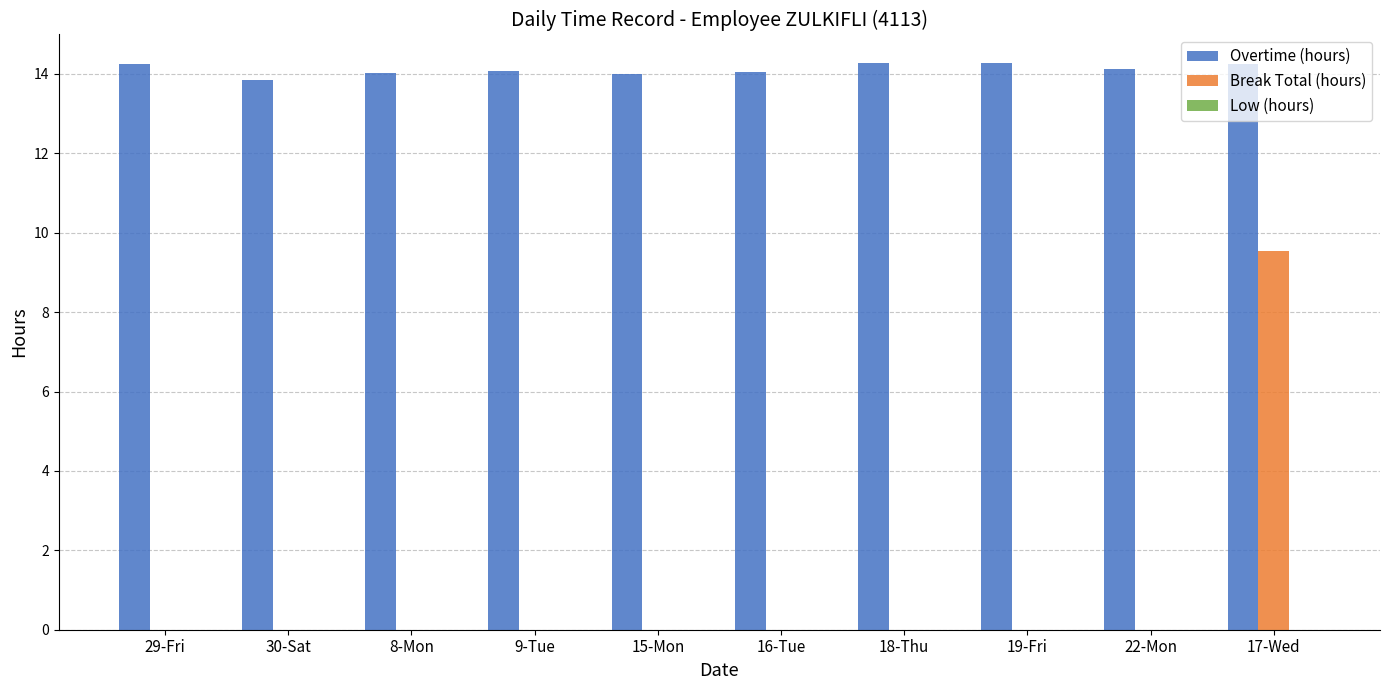

True or false: Break Total (hours) has a value of 6.3 at 17-Wed.

False